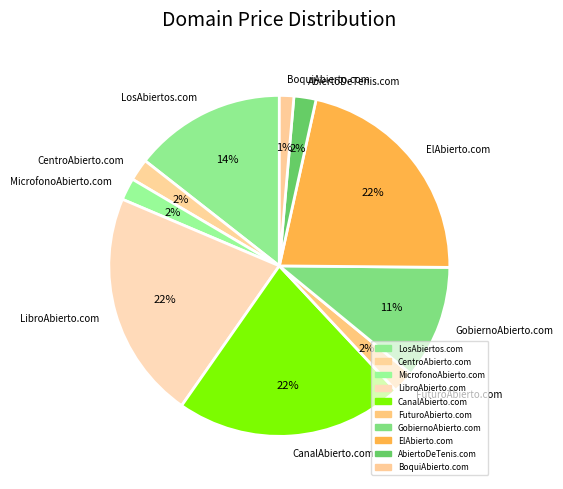

To the nearest percent, what is the combined percentage of CentroAbierto.com and FuturoAbierto.com?

4%